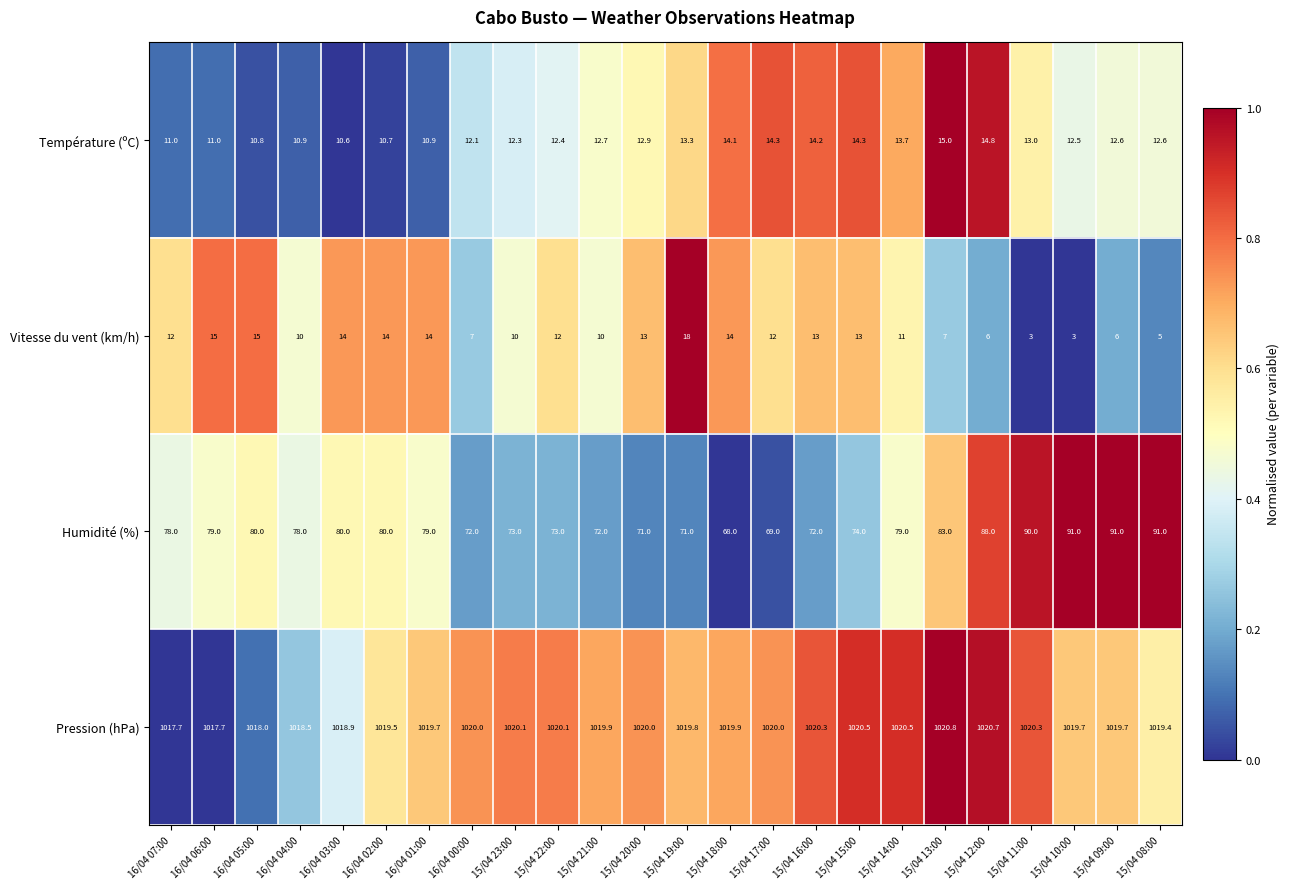

At how many categories does at least one series exceed 787?

24